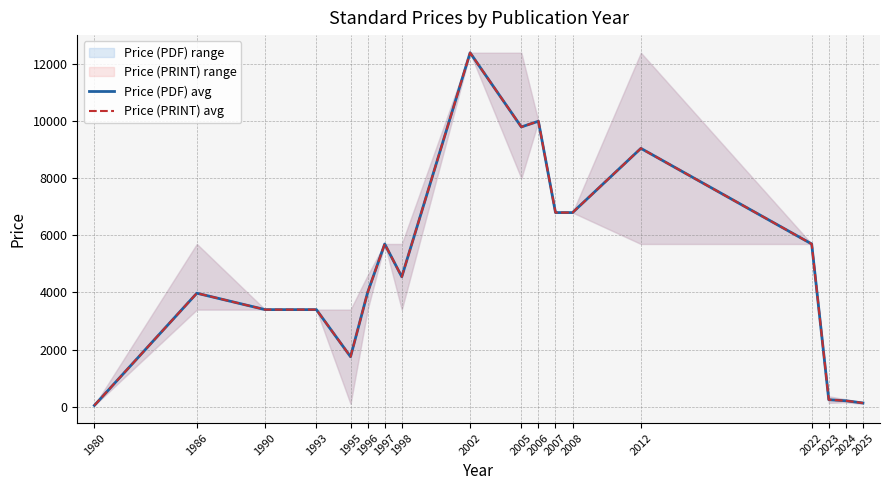

At which category does the chart reach its peak across all series?

2002